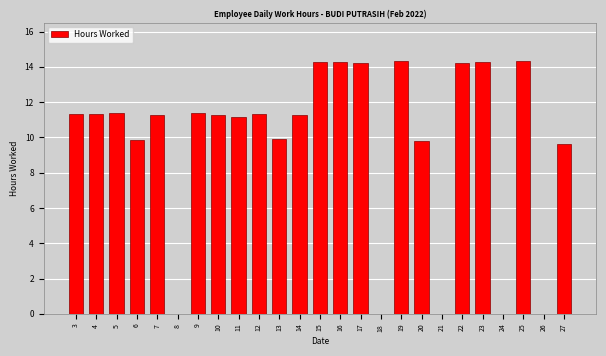

What is the sum of the values at 3 and 26?

11.3